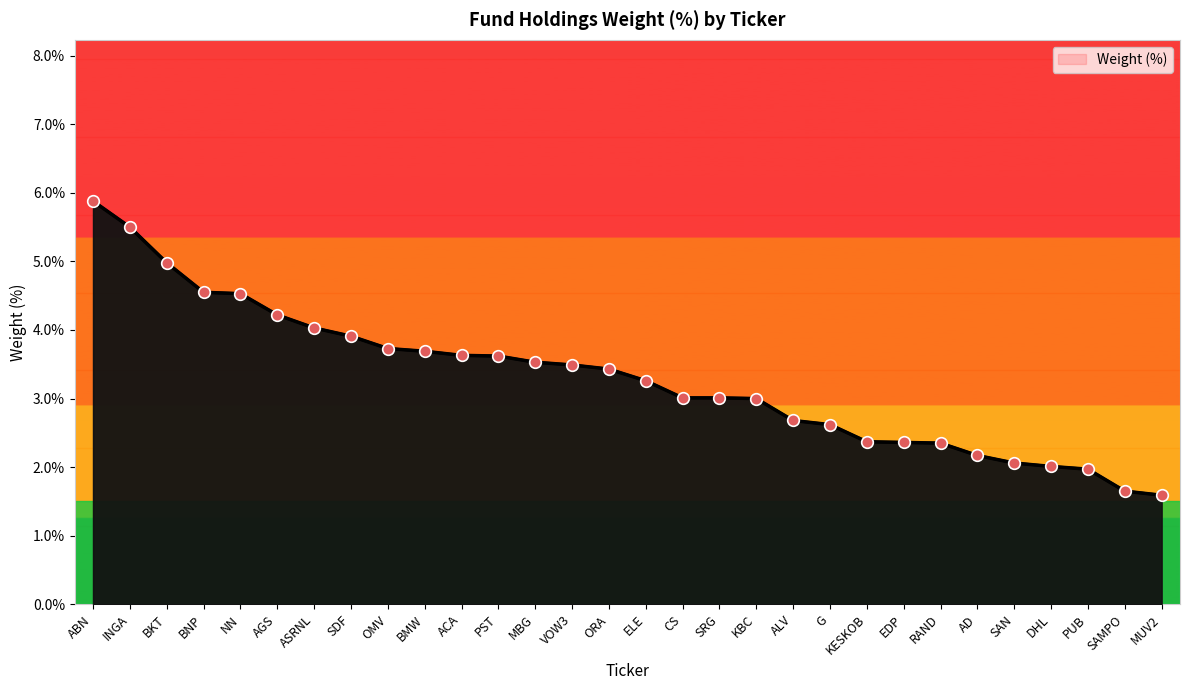

What is the ratio of the value at PUB to the value at ORA?

0.6